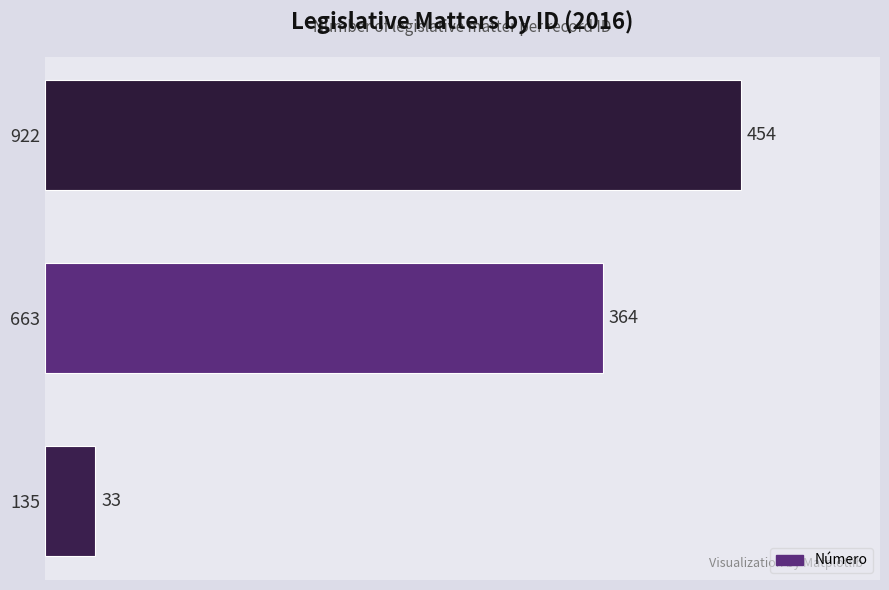

What is the sum of all values?

851